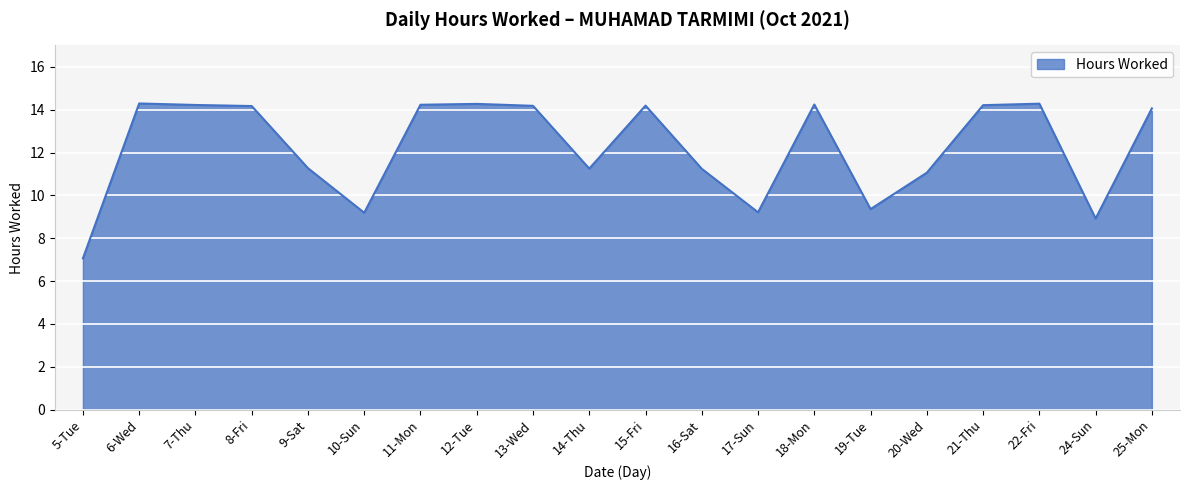

What position from the left is 18-Mon?

14